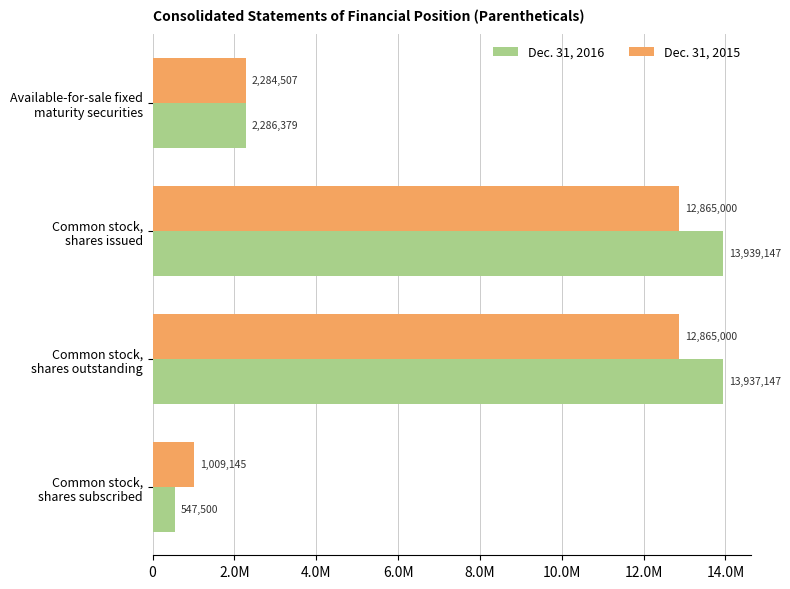

What is the value of the Dec. 31, 2015 bar at the 1st from the left?

2284507